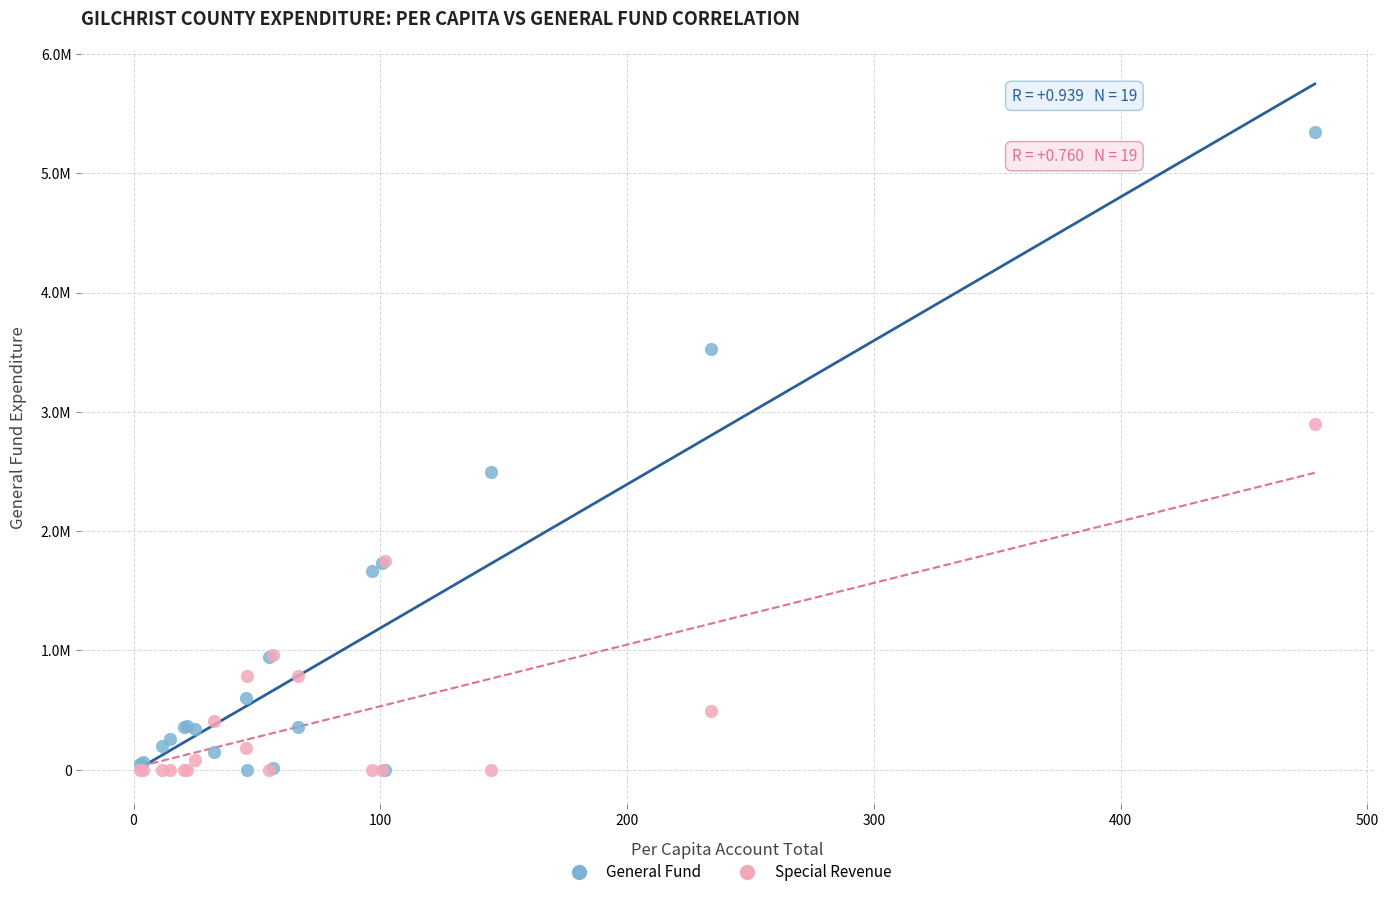

What are all the series names shown in the legend?

General Fund, Special Revenue